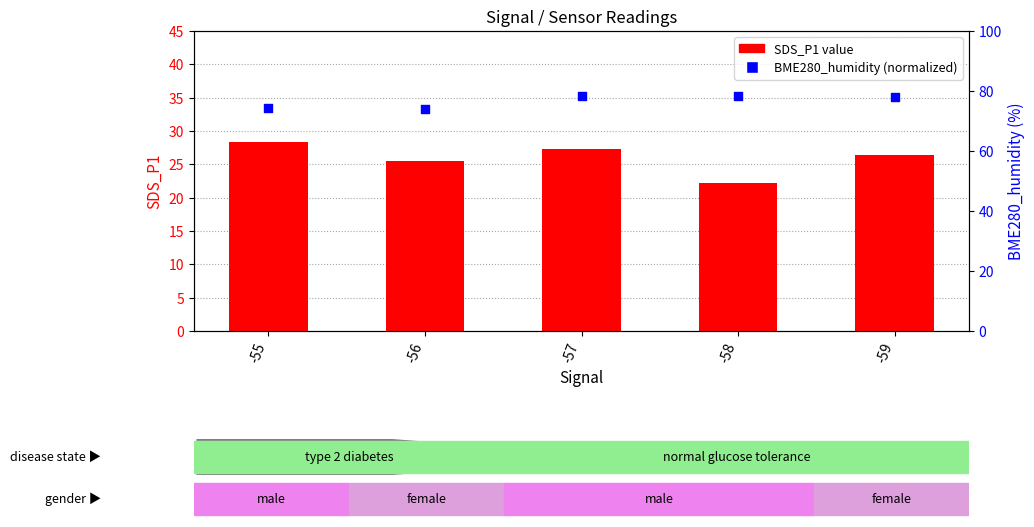

Is the value of SDS_P1 at -56 greater than the value of BME280_humidity at -56?

No